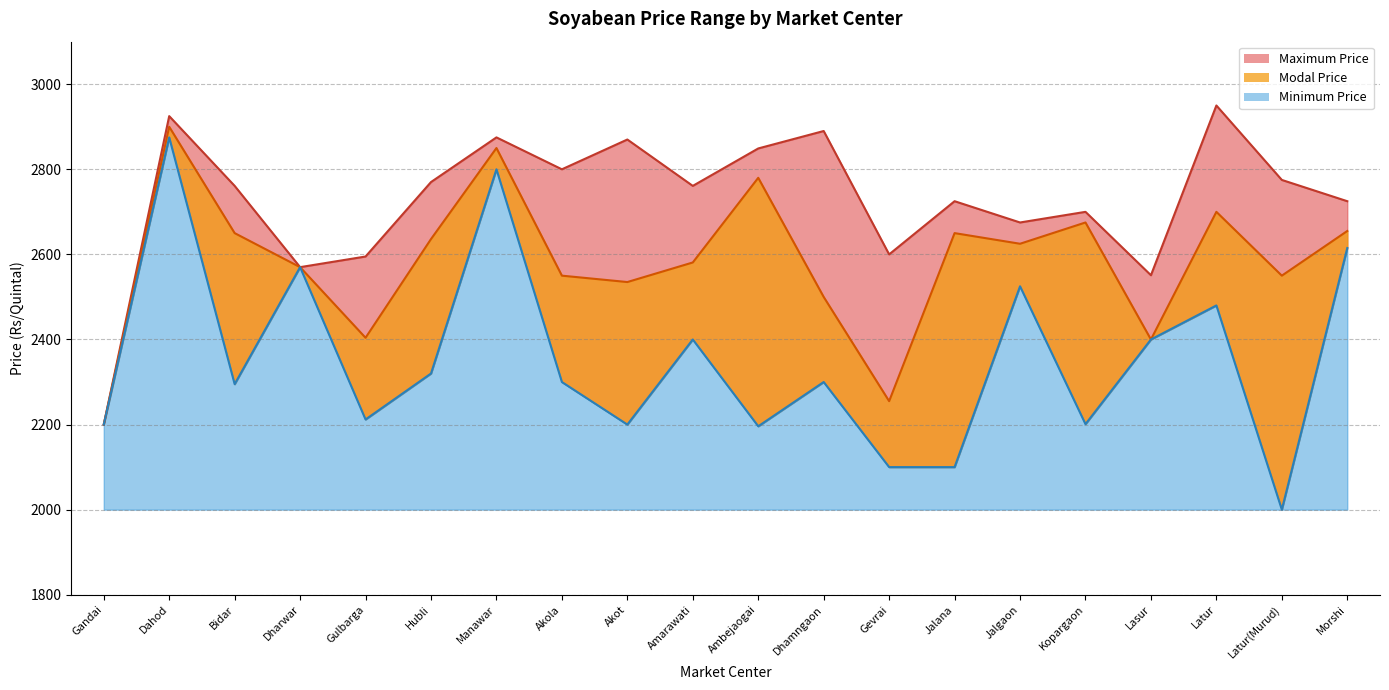

True or false: Modal Price and Maximum Price cross at least once.

False